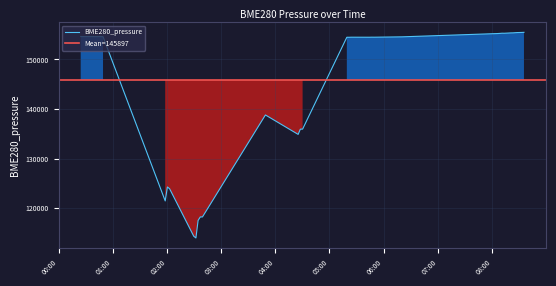

What is the label of the 32nd point from the right?

2023/09/25 01:58:07